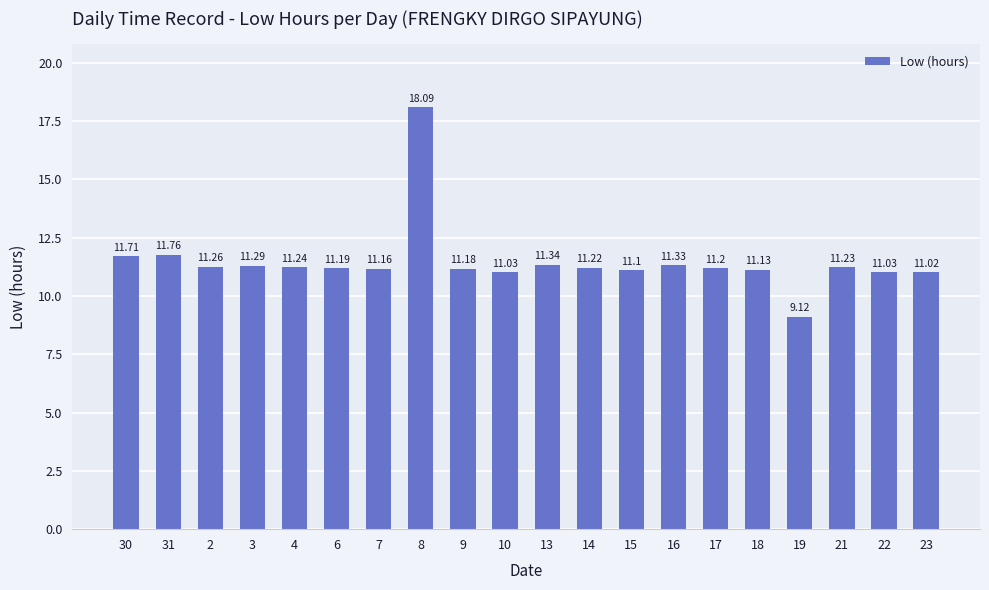

Reading left to right, what are all the values shown in this chart?

30=11.7	31=11.8	2=11.3	3=11.3	4=11.2	6=11.2	7=11.2	8=18.1	9=11.2	10=11.0	13=11.3	14=11.2	15=11.1	16=11.3	17=11.2	18=11.1	19=9.1	21=11.2	22=11.0	23=11.0